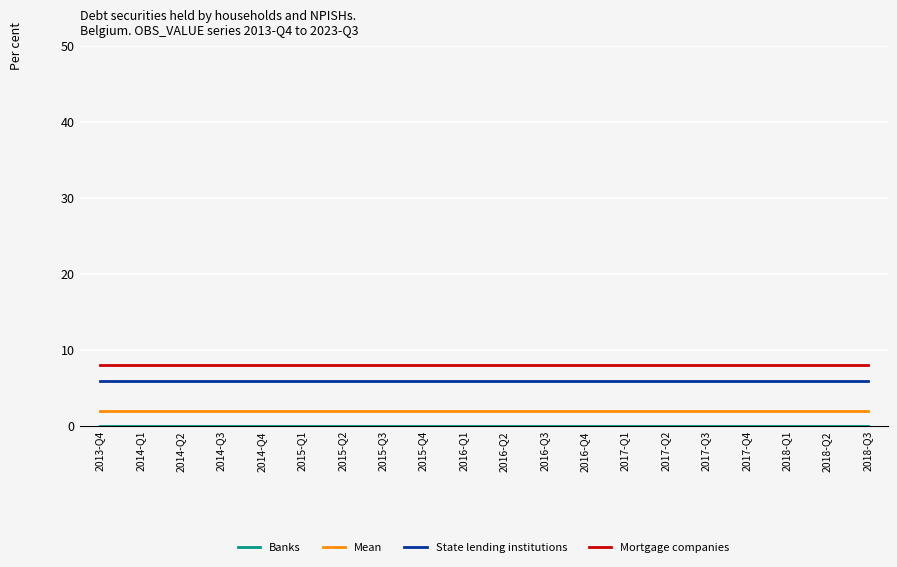

The value of Mortgage companies at 2018-Q3 is 8. True or false?

True